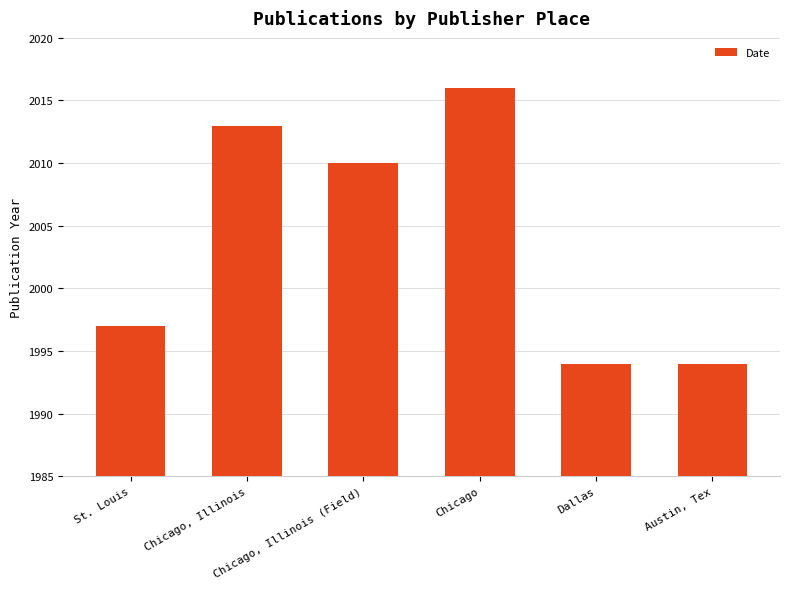

What is the change in value from Chicago, Illinois to Chicago, Illinois (Field)?

-3